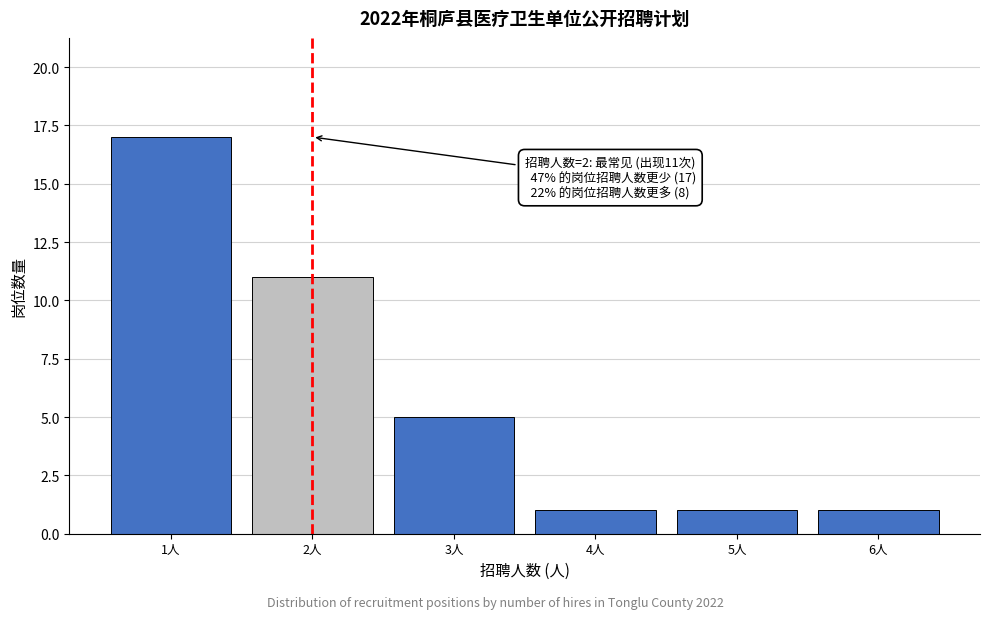

Over which range of the x-axis is the bar tallest?

0.5 to 1.5